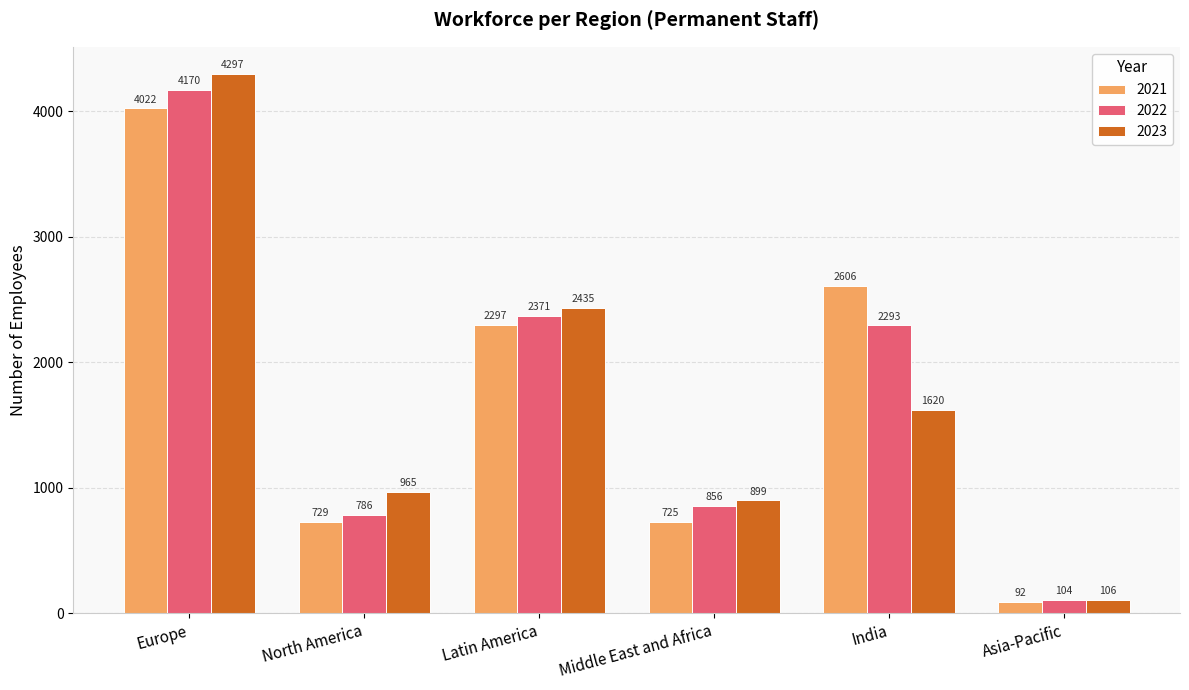

At which label does 2021 first exceed 2297?

Europe